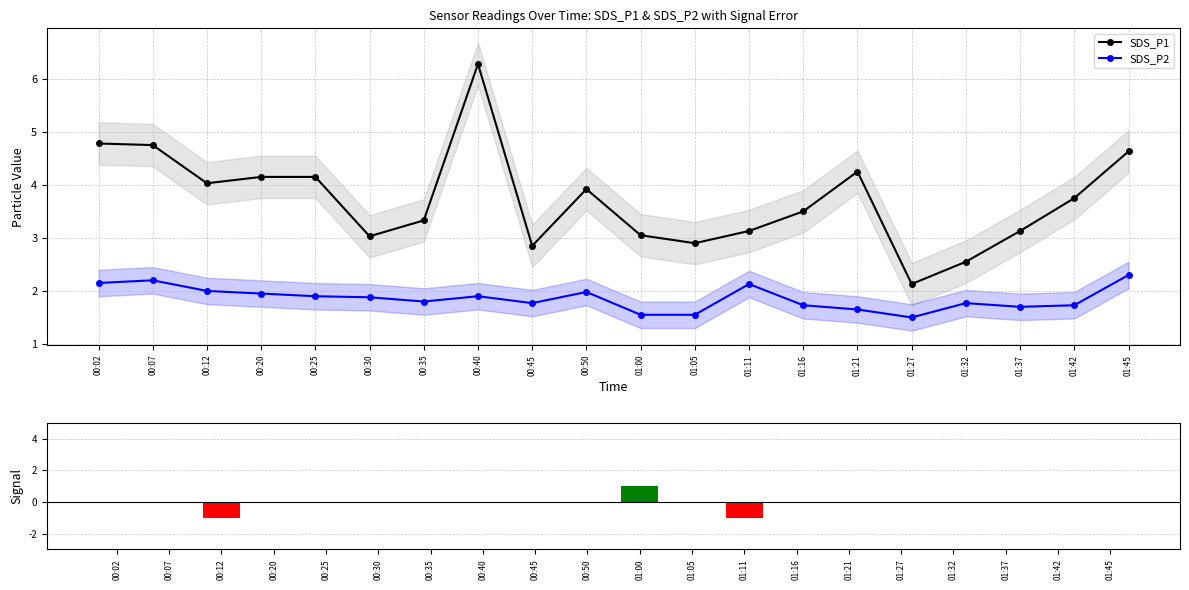

What value does the SDS_P2 series have at 00:12?

2.0